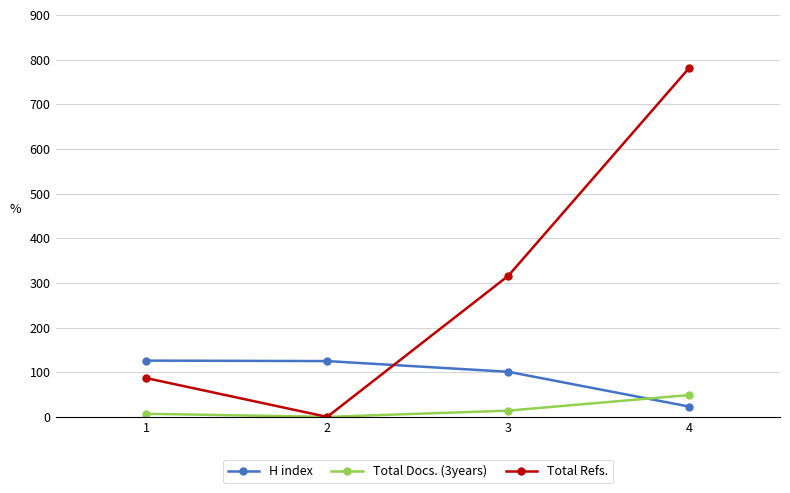

What are all the series names shown in the legend?

H index, Total Docs. (3years), Total Refs.